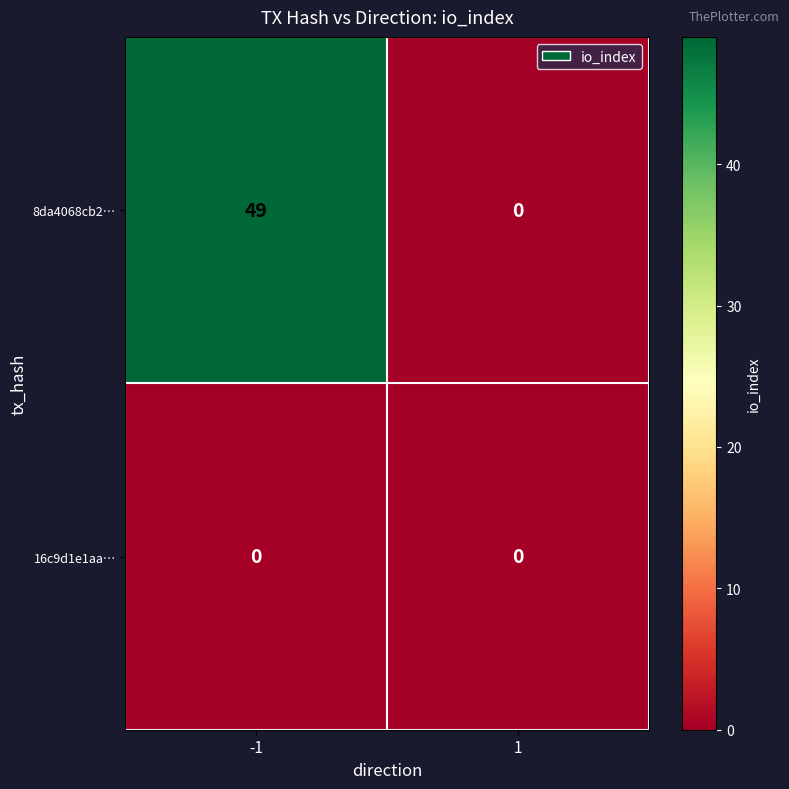

The 8da4068cb2… series shows 0 at 1. True or false?

True